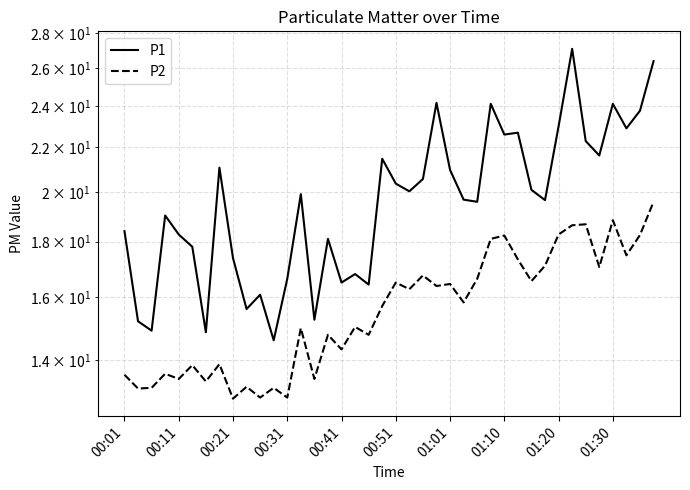

Which series has the largest total across all categories?

P1